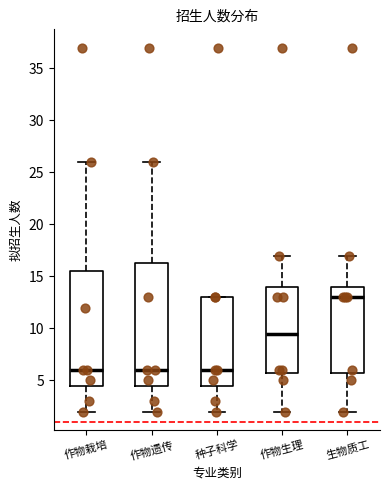

Where is the lower edge of the box for 作物生理 on the y-axis? The values are not printed on the chart, so give them approximately, as read against the axis.

6.0